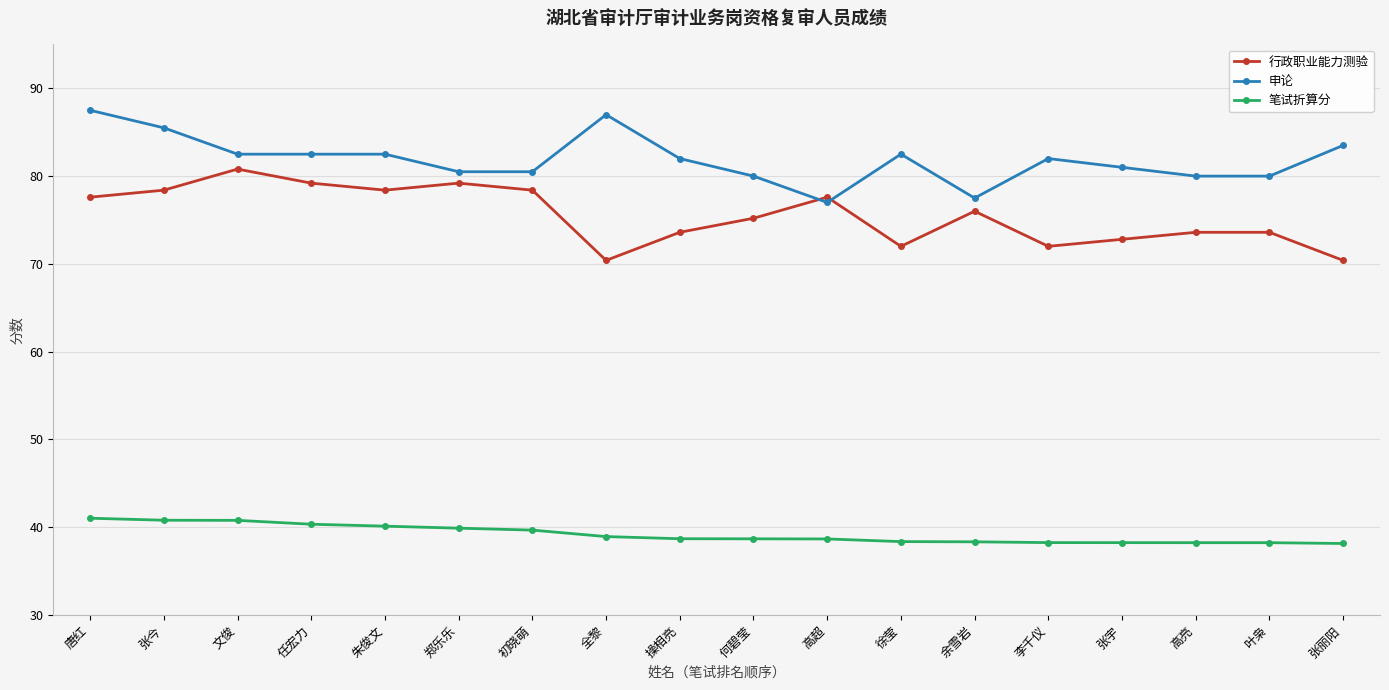

Rank the series by their maximum value, from lowest to highest.

笔试折算分, 行政职业能力测验, 申论